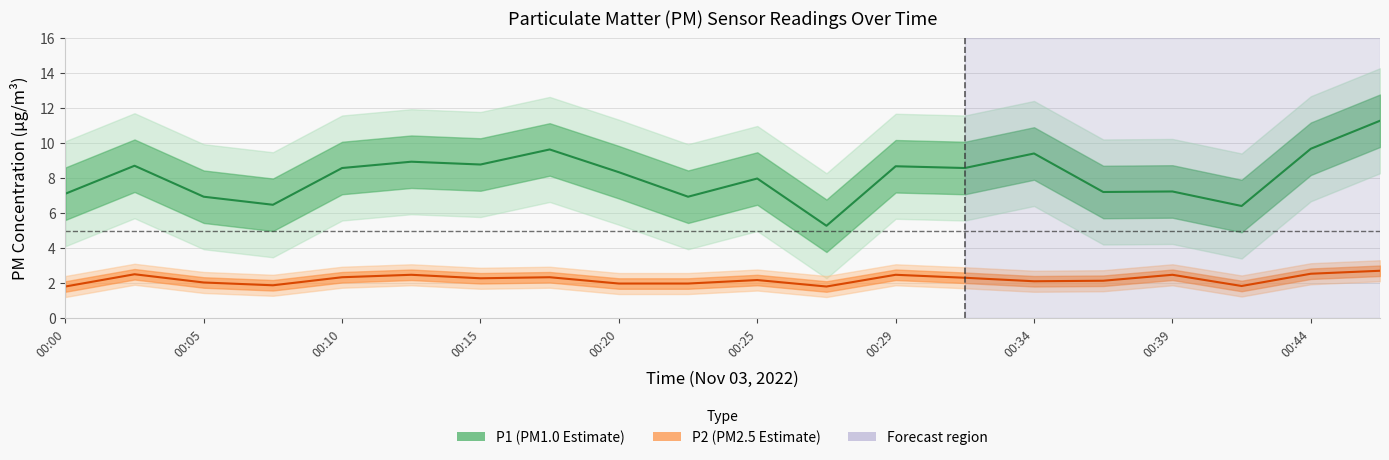

How many data points in P2 are less than 2?

6